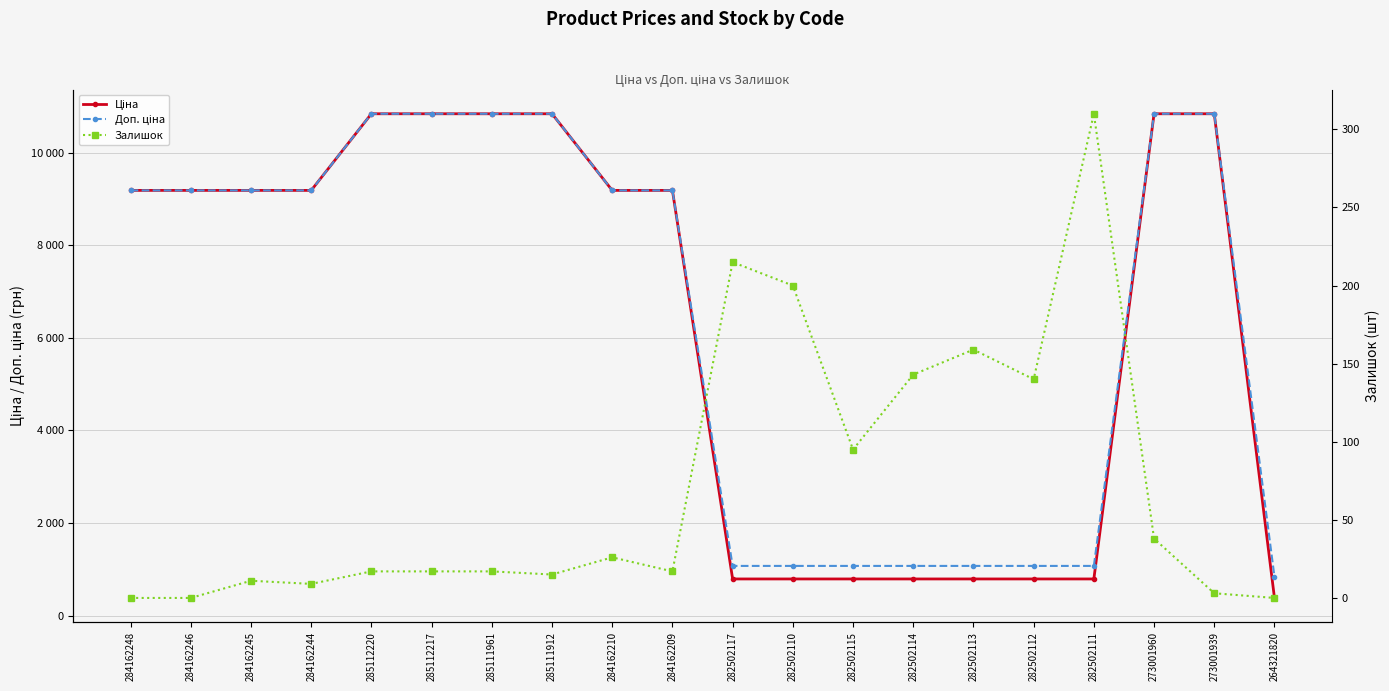

What value does the Ціна series have at 285111912?

10840.1